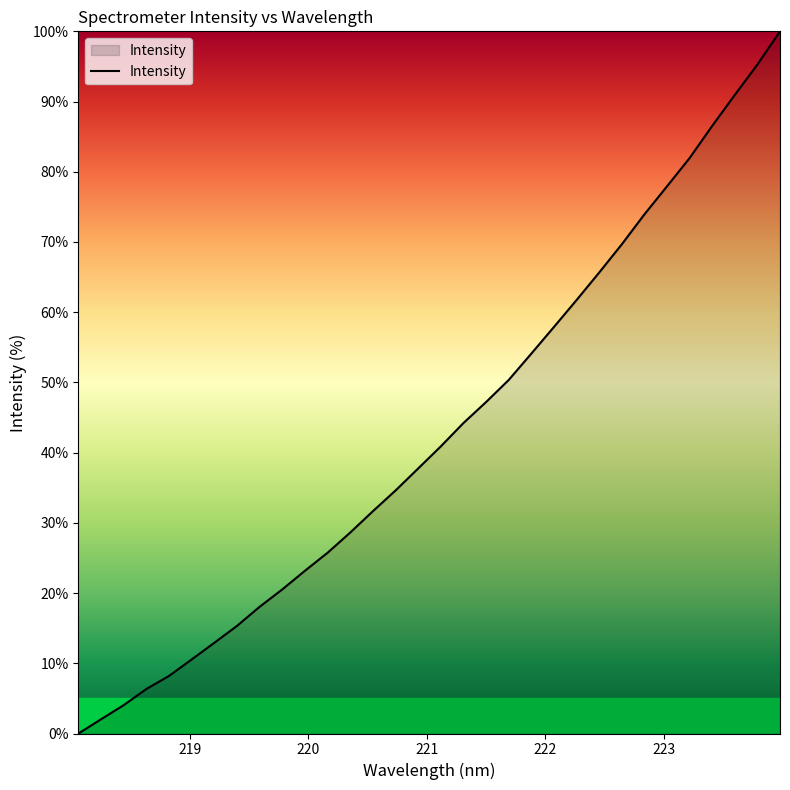

What is the maximum value shown in the chart?

100.0